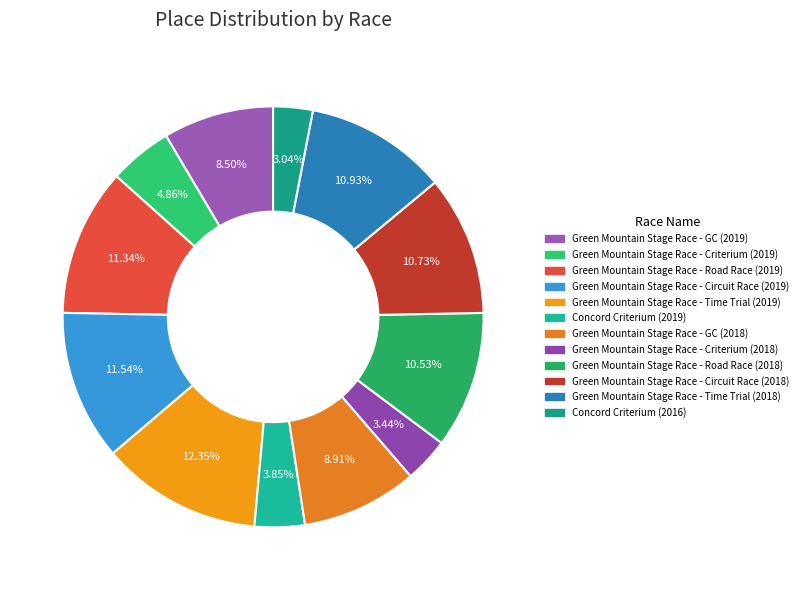

To the nearest percent, what is the difference between the largest and smallest slice percentages?

9%